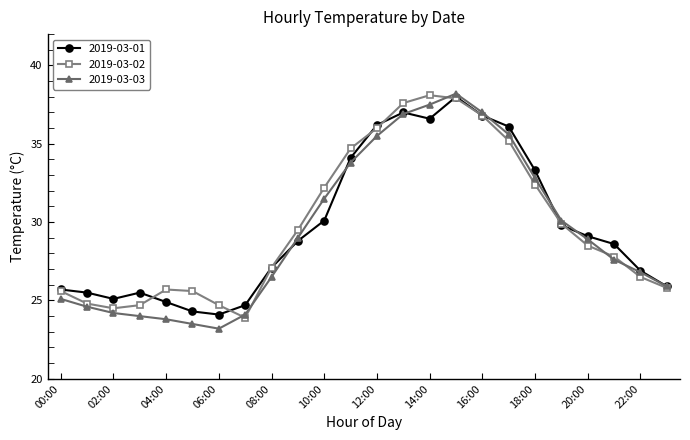

What is the lowest value of the 2019-03-01 series?

24.1